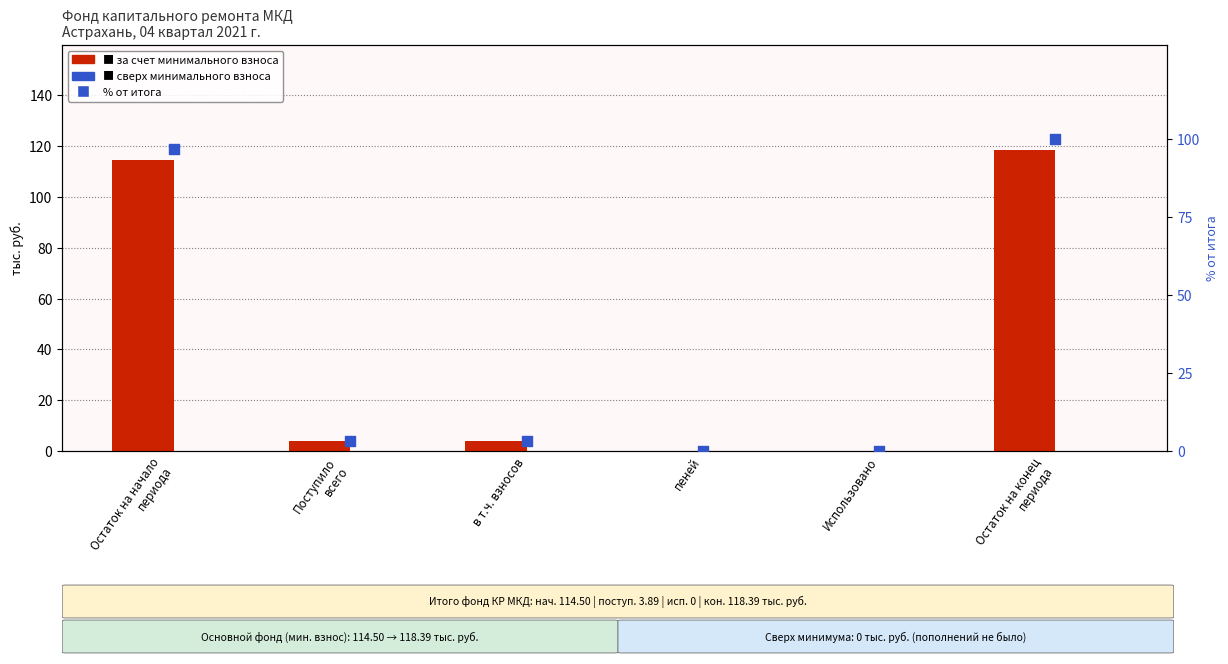

Is the value of сверх минимального размера взноса at пеней greater than the value of % от итога at пеней?

No